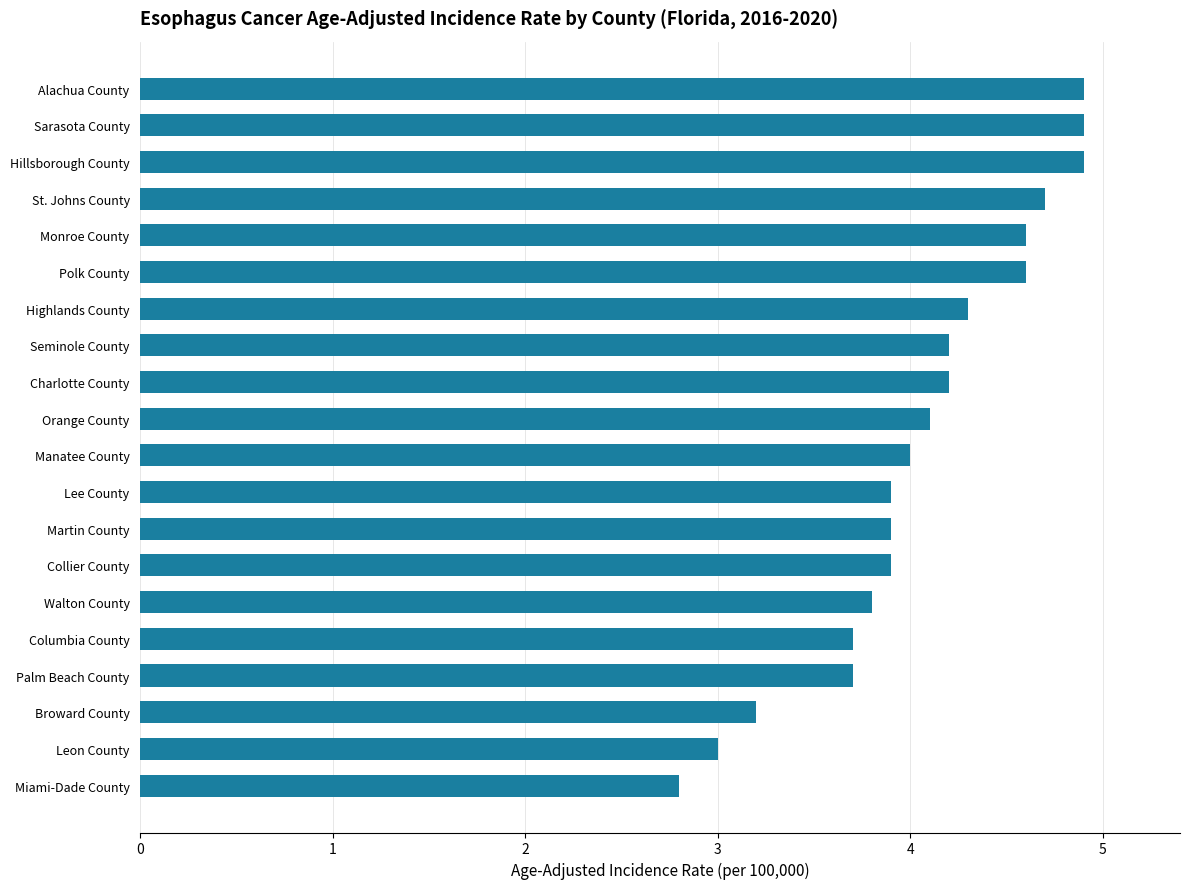

Is it true that the value at Collier County is 2.5?

False